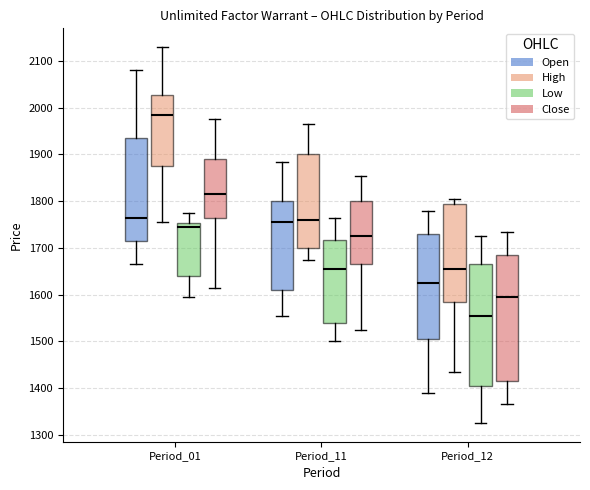

Reading left to right, read every box against the y-axis: the position of its median line, the range the box covers, and the ends of its whiskers. The values are not printed on the chart, so give them approximately, as read against the axis.

Period_01 (Open): median 1770, box 1720 to 1940, whiskers 1670 to 2080
Period_01 (High): median 1990, box 1880 to 2030, whiskers 1760 to 2130
Period_01 (Low): median 1750 (just below the box's upper edge), box 1640 to 1750, whiskers 1600 to 1780
Period_01 (Close): median 1820, box 1770 to 1890, whiskers 1620 to 1980
Period_11 (Open): median 1760, box 1610 to 1800, whiskers 1560 to 1890
Period_11 (High): median 1760, box 1700 to 1900, whiskers 1680 to 1970
Period_11 (Low): median 1660, box 1540 to 1720, whiskers 1500 to 1770
Period_11 (Close): median 1730, box 1670 to 1800, whiskers 1530 to 1860
Period_12 (Open): median 1630, box 1510 to 1730, whiskers 1390 to 1780
Period_12 (High): median 1660, box 1590 to 1800, whiskers 1440 to 1810
Period_12 (Low): median 1560, box 1410 to 1670, whiskers 1330 to 1730
Period_12 (Close): median 1600, box 1420 to 1690, whiskers 1370 to 1740